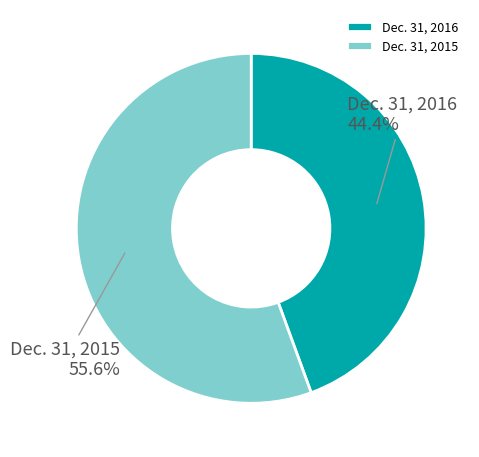

Rank the categories by value from lowest to highest.

Dec. 31, 2016, Dec. 31, 2015